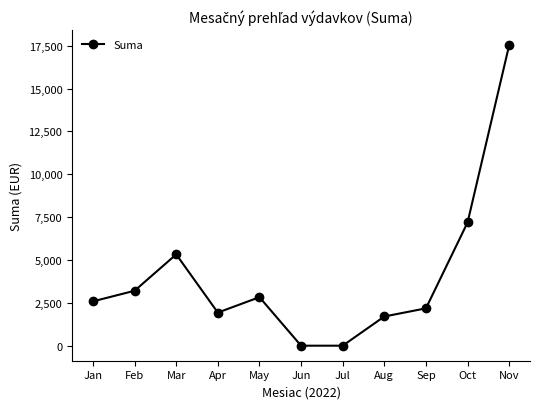

Reading left to right, transcribe all the data shown in this chart.

2586.1	3205.1	5326.7	1930.8	2830.2	0.0	0.0	1704.0	2178.4	7188.0	17533.1